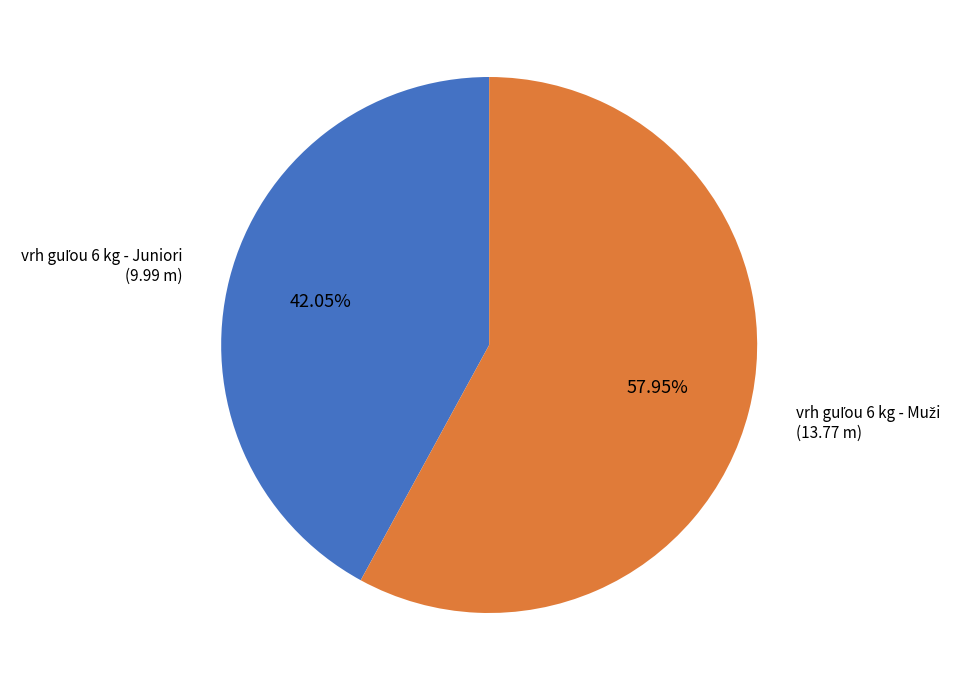

Is there a majority slice in this chart?

Yes